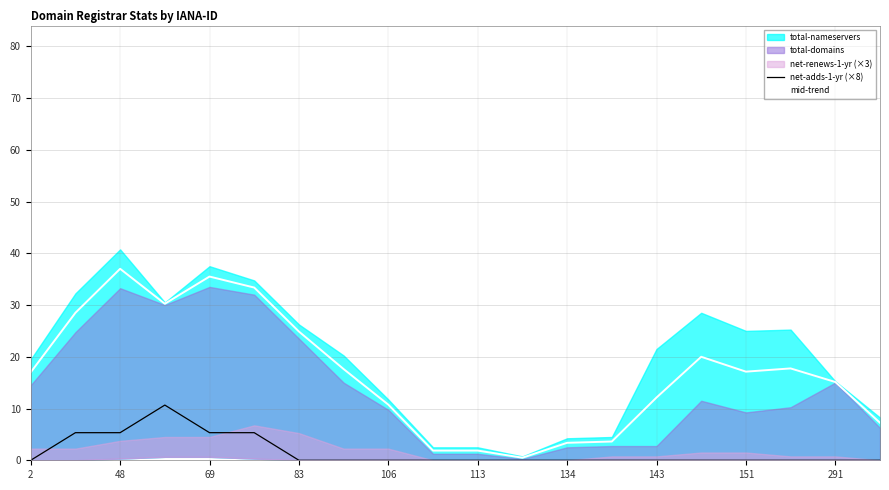

Is it true that net-adds-1-yr (×8) equals 0.0 at 106?

True